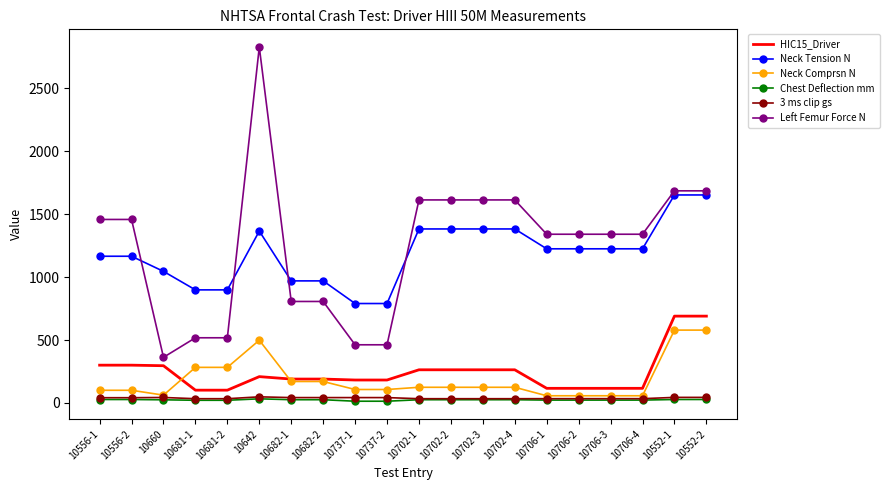

The value of Neck Comprsn N at 10681-2 is 282.7. True or false?

True